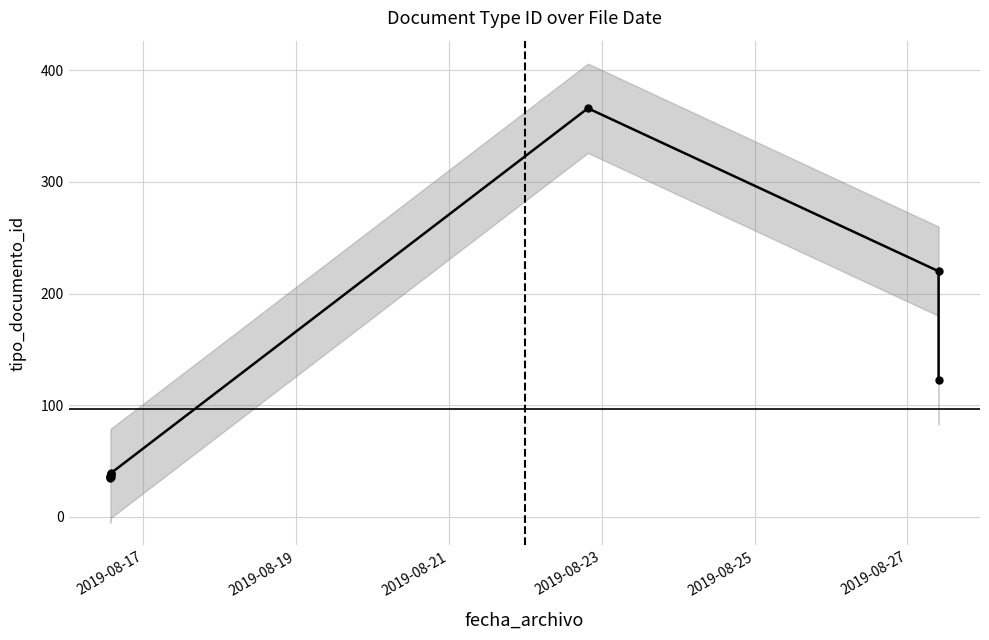

The chart shows a value of 183 at 7. True or false?

False